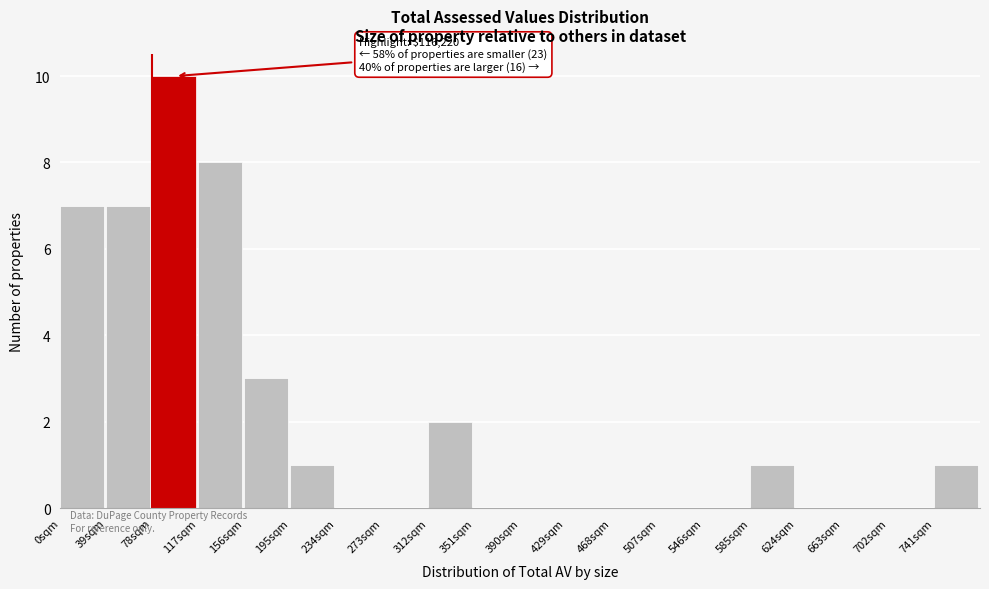

Reading right to left, what are all the values shown in this chart?

741sqm=1	702sqm=0	663sqm=0	624sqm=0	585sqm=1	546sqm=0	507sqm=0	468sqm=0	429sqm=0	390sqm=0	351sqm=0	312sqm=2	273sqm=0	234sqm=0	195sqm=1	156sqm=3	117sqm=8	78sqm=10	39sqm=7	0sqm=7